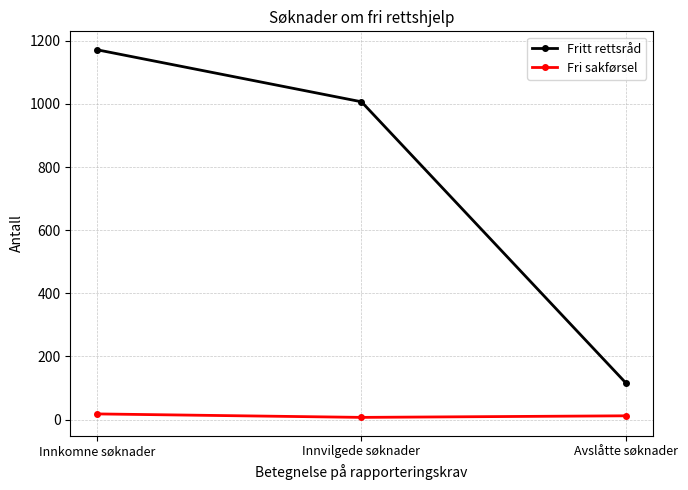

Rank the series by their maximum value, from lowest to highest.

Fri sakførsel, Fritt rettsråd